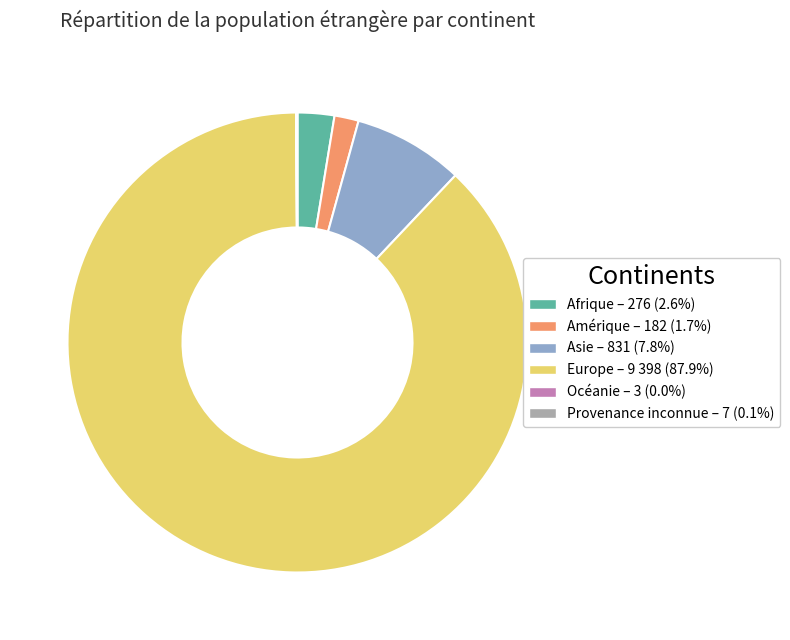

Which slice is the largest?

Europe